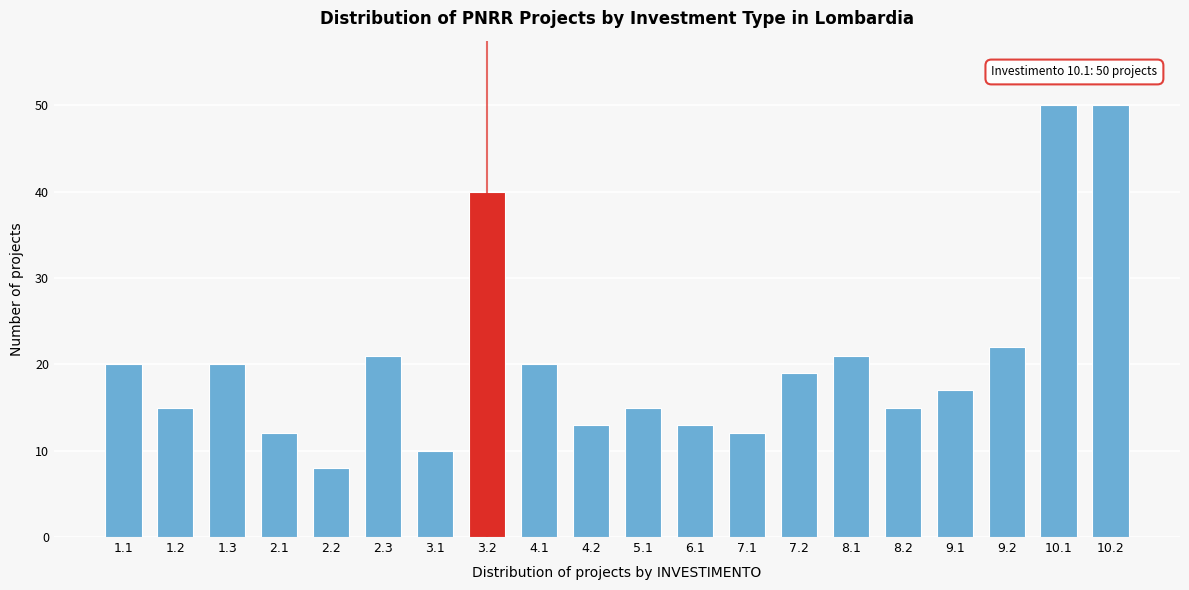

Reading right to left, extract all data points from this chart.

10.2=50	10.1=50	9.2=22	9.1=17	8.2=15	8.1=21	7.2=19	7.1=12	6.1=13	5.1=15	4.2=13	4.1=20	3.2=40	3.1=10	2.3=21	2.2=8	2.1=12	1.3=20	1.2=15	1.1=20